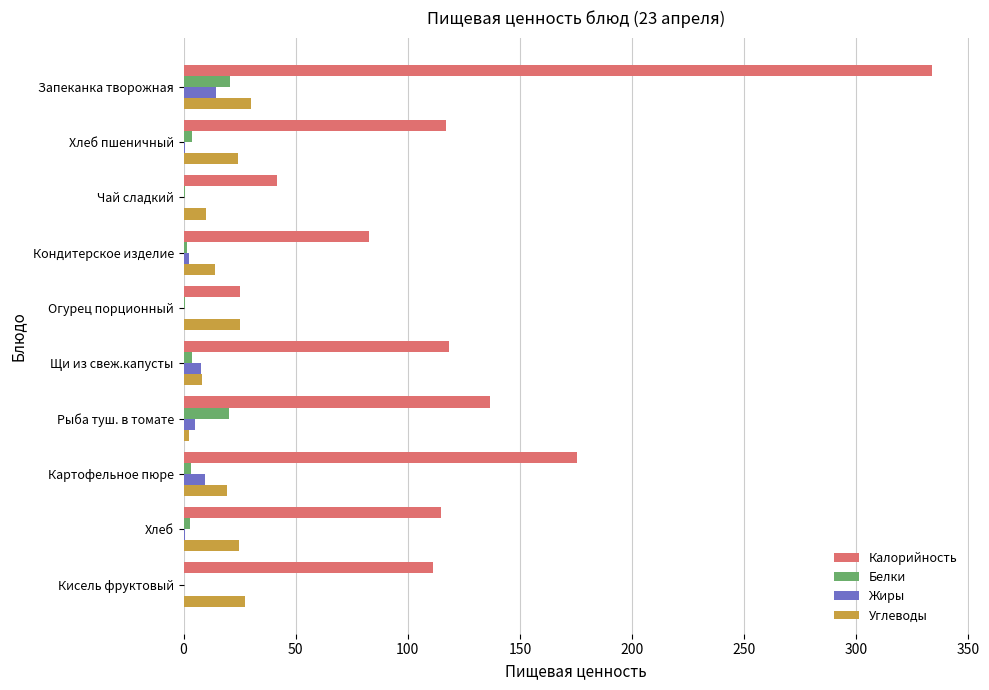

At which category is the sum across all series the highest?

Запеканка творожная